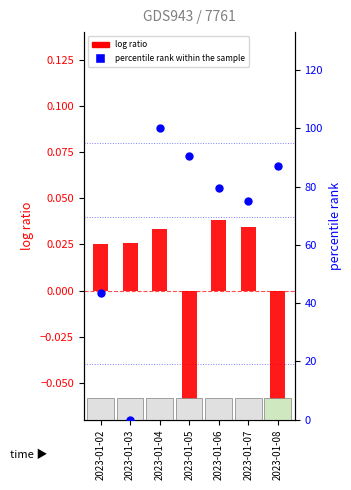

Is the value of log ratio at 2023-01-02 greater than the value of percentile rank within the sample at 2023-01-07?

No